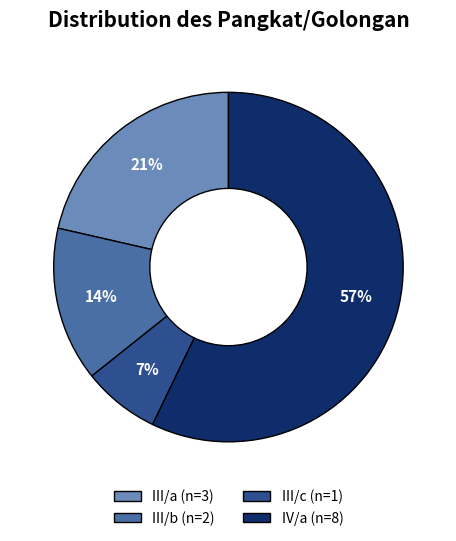

Which slice represents more than half of the pie?

IV/a